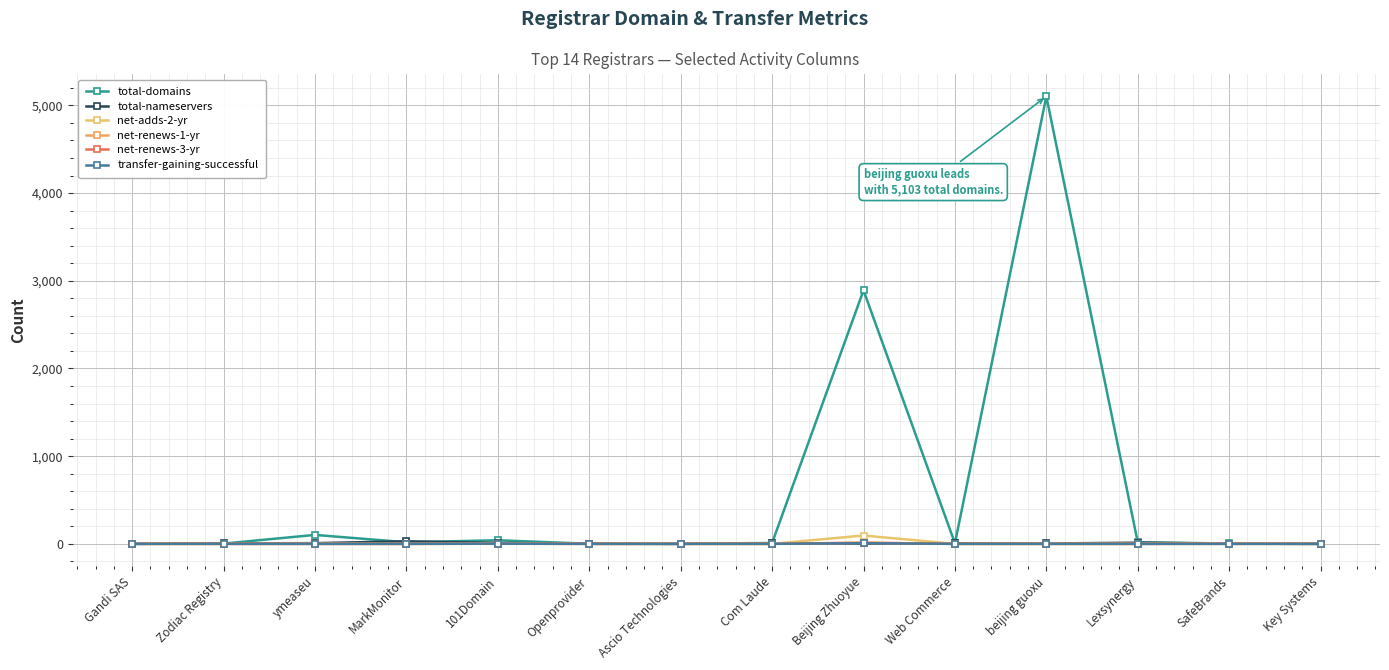

How many data points does each series have?

14